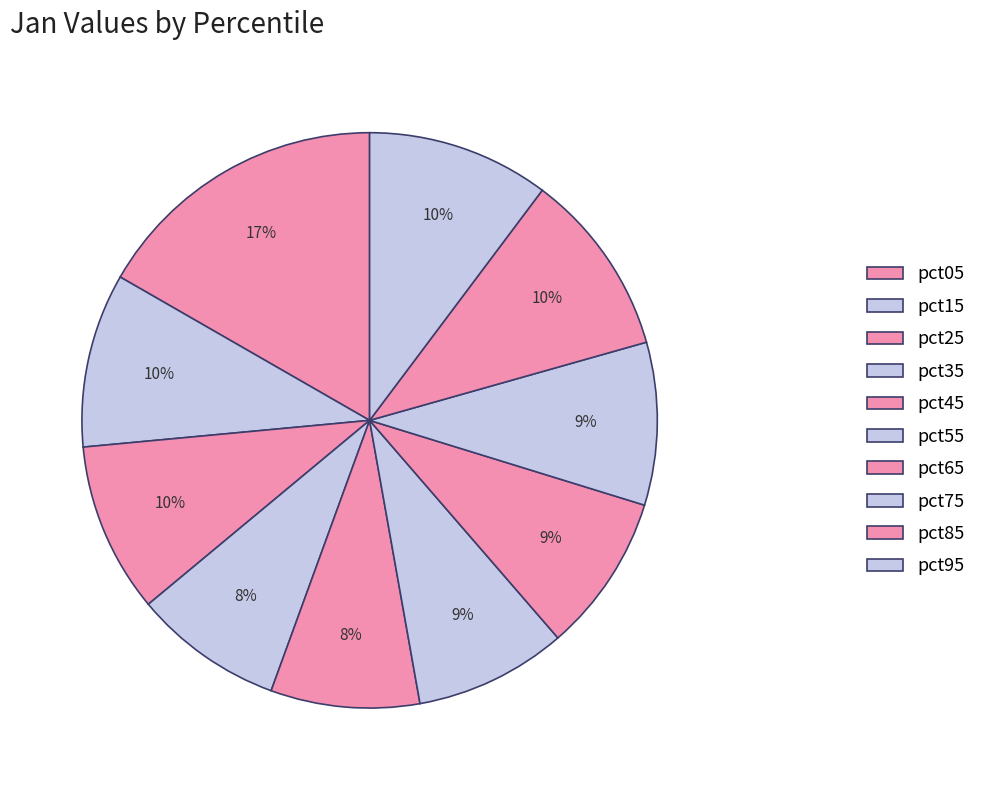

Is it true that pct95 is 10% of the pie?

True